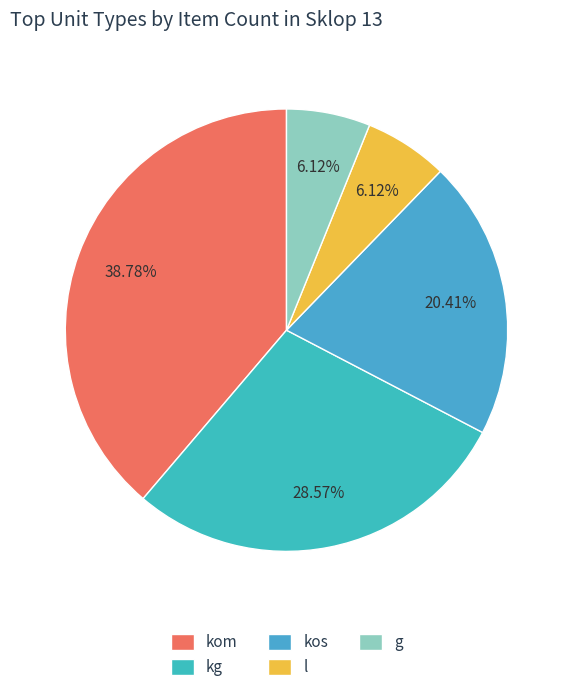

How many segments does this pie chart have?

5